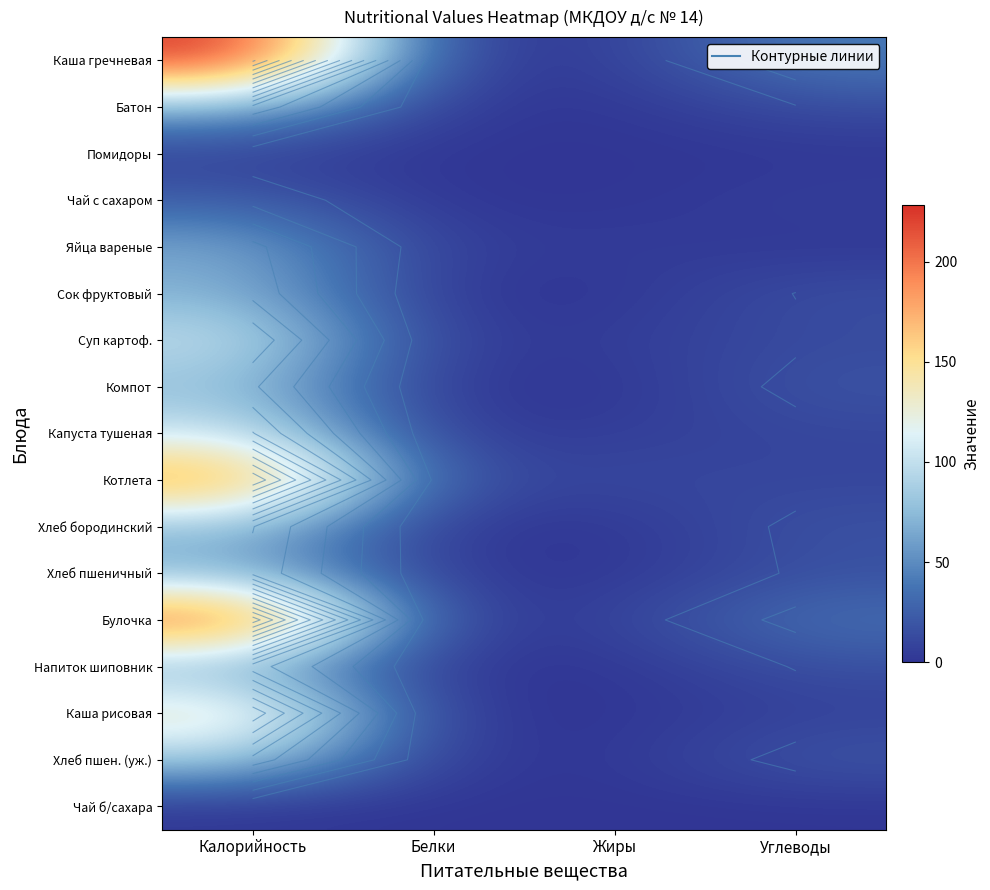

Between Углеводы and Жиры, which is larger?

Углеводы